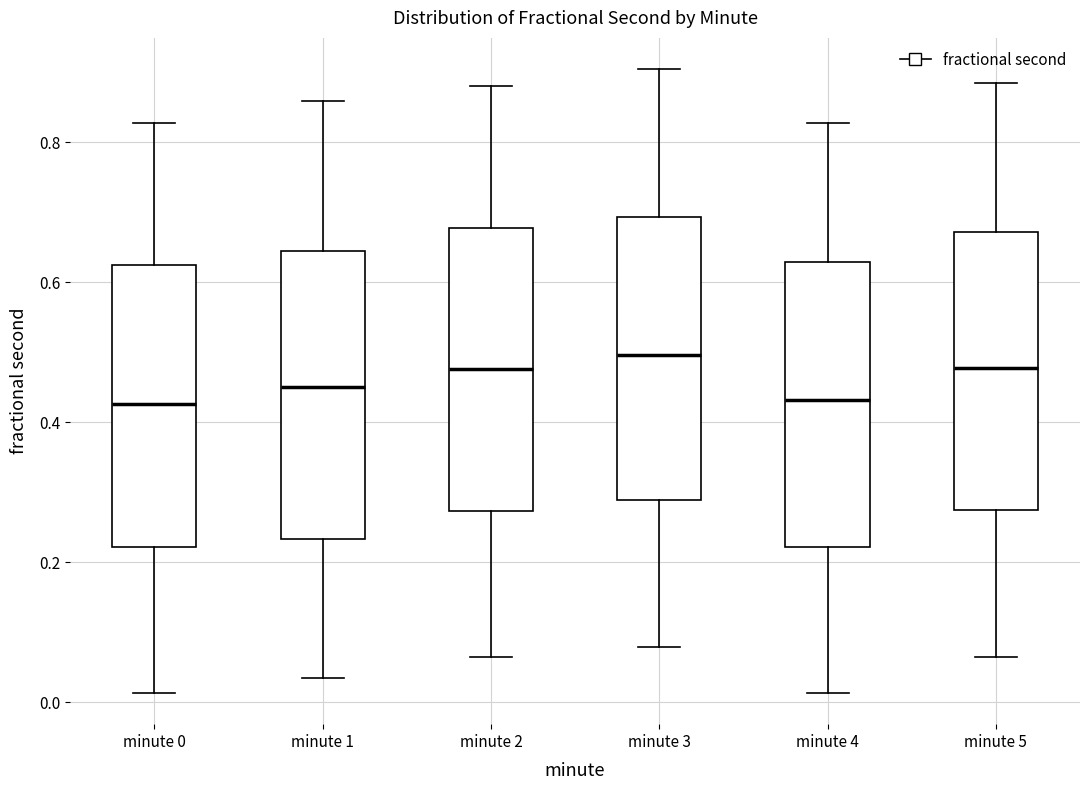

Reading left to right, read every box against the y-axis: the position of its median line, the range the box covers, and the ends of its whiskers. The values are not printed on the chart, so give them approximately, as read against the axis.

minute 0: median 0.42, box 0.22 to 0.62, whiskers 0.02 to 0.82
minute 1: median 0.46, box 0.24 to 0.64, whiskers 0.04 to 0.86
minute 2: median 0.48, box 0.28 to 0.68, whiskers 0.06 to 0.88
minute 3: median 0.50, box 0.28 to 0.70, whiskers 0.08 to 0.90
minute 4: median 0.44, box 0.22 to 0.62, whiskers 0.02 to 0.82
minute 5: median 0.48, box 0.28 to 0.68, whiskers 0.06 to 0.88